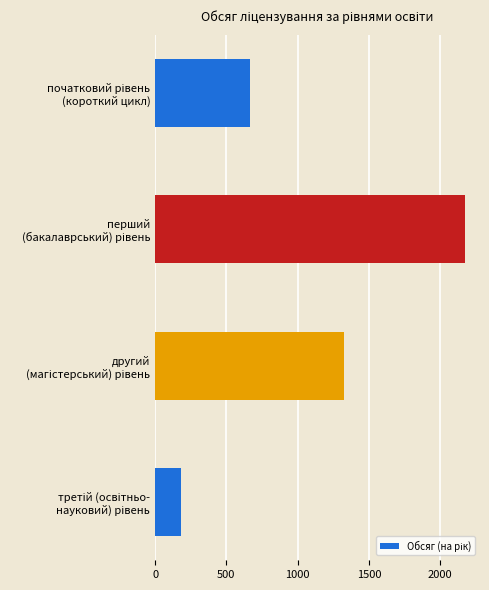

What is the difference between the maximum and second lowest values?

1505